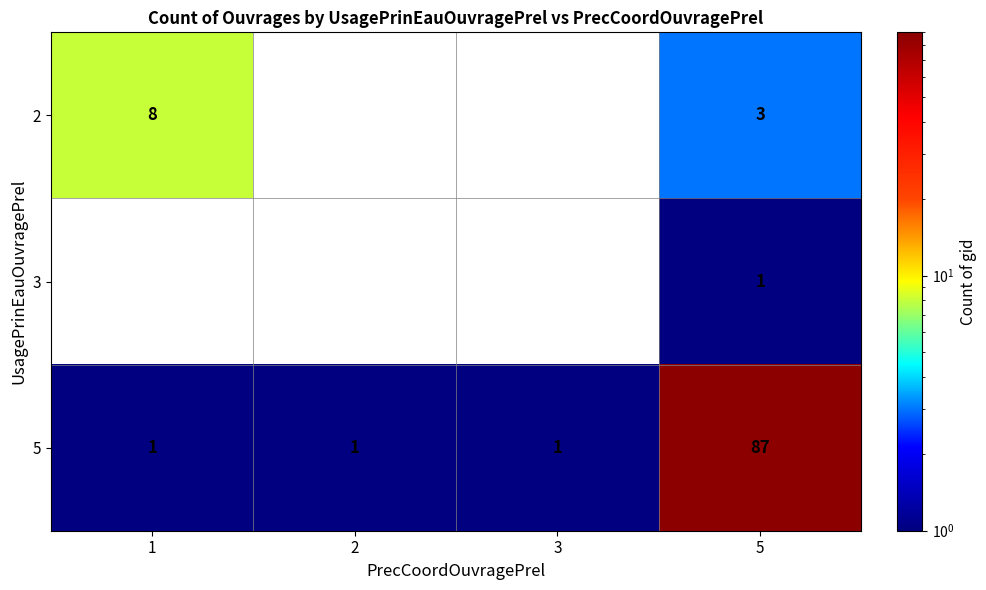

Is it true that 2 equals 8 at 1?

True